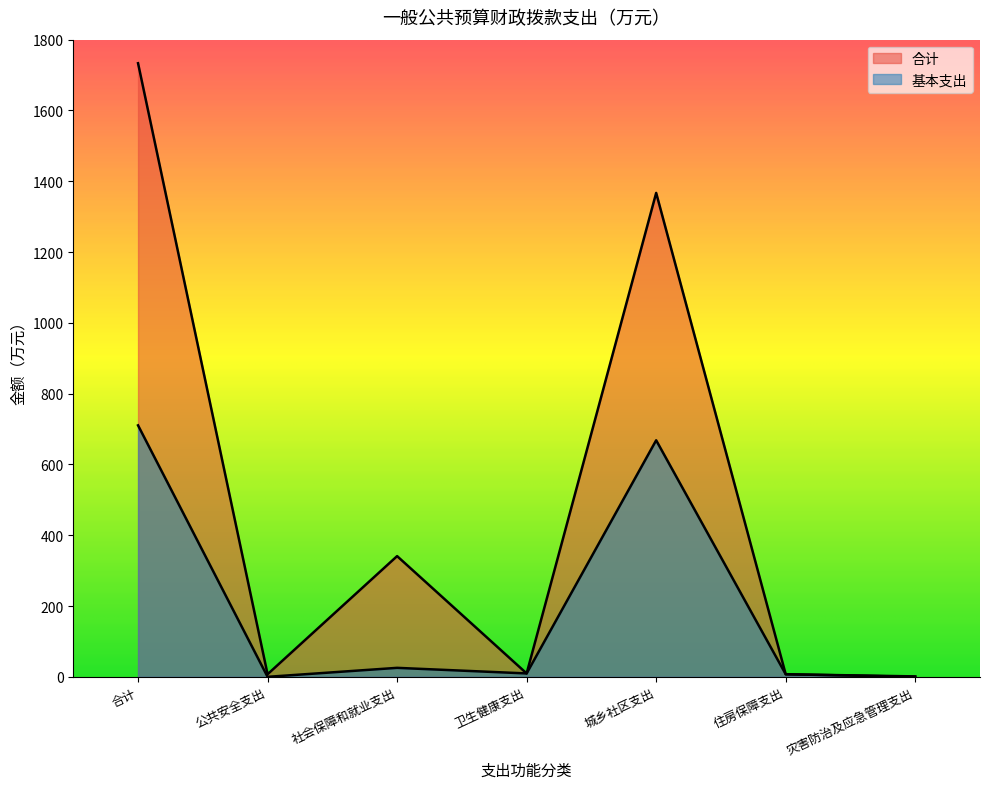

In 基本支出, how many points are higher than both neighbors (excluding endpoints)?

2